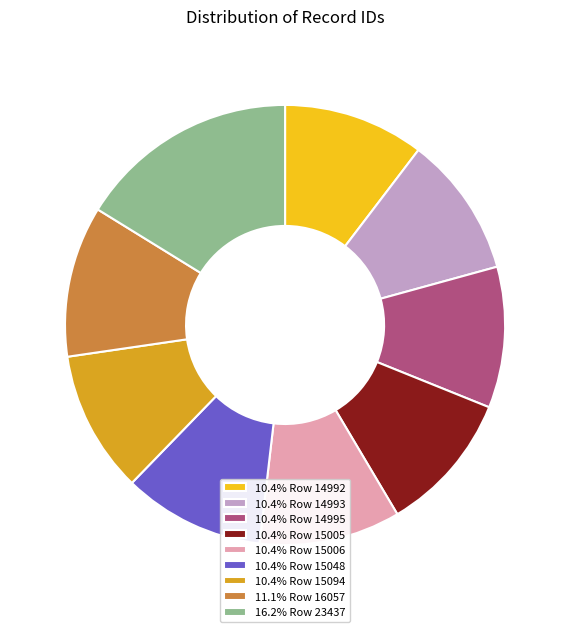

What is the ratio of the value at 10.4% Row 15006 to the value at 10.4% Row 15048?

1.0